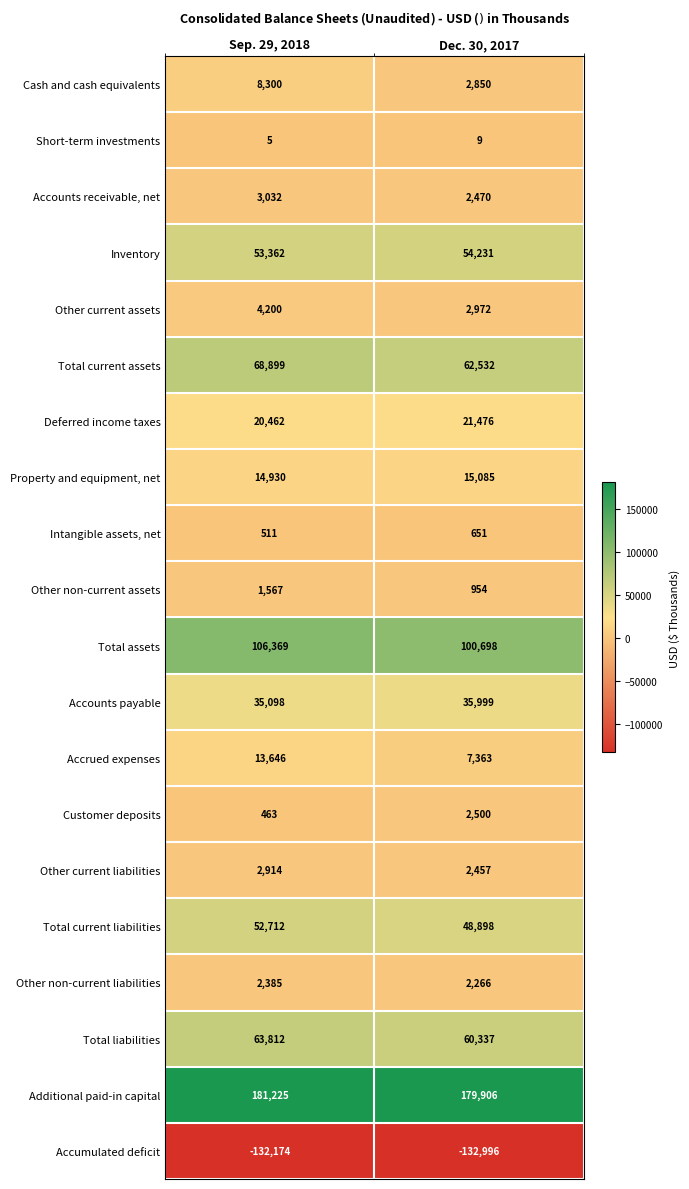

What is the smallest value displayed?

-132996